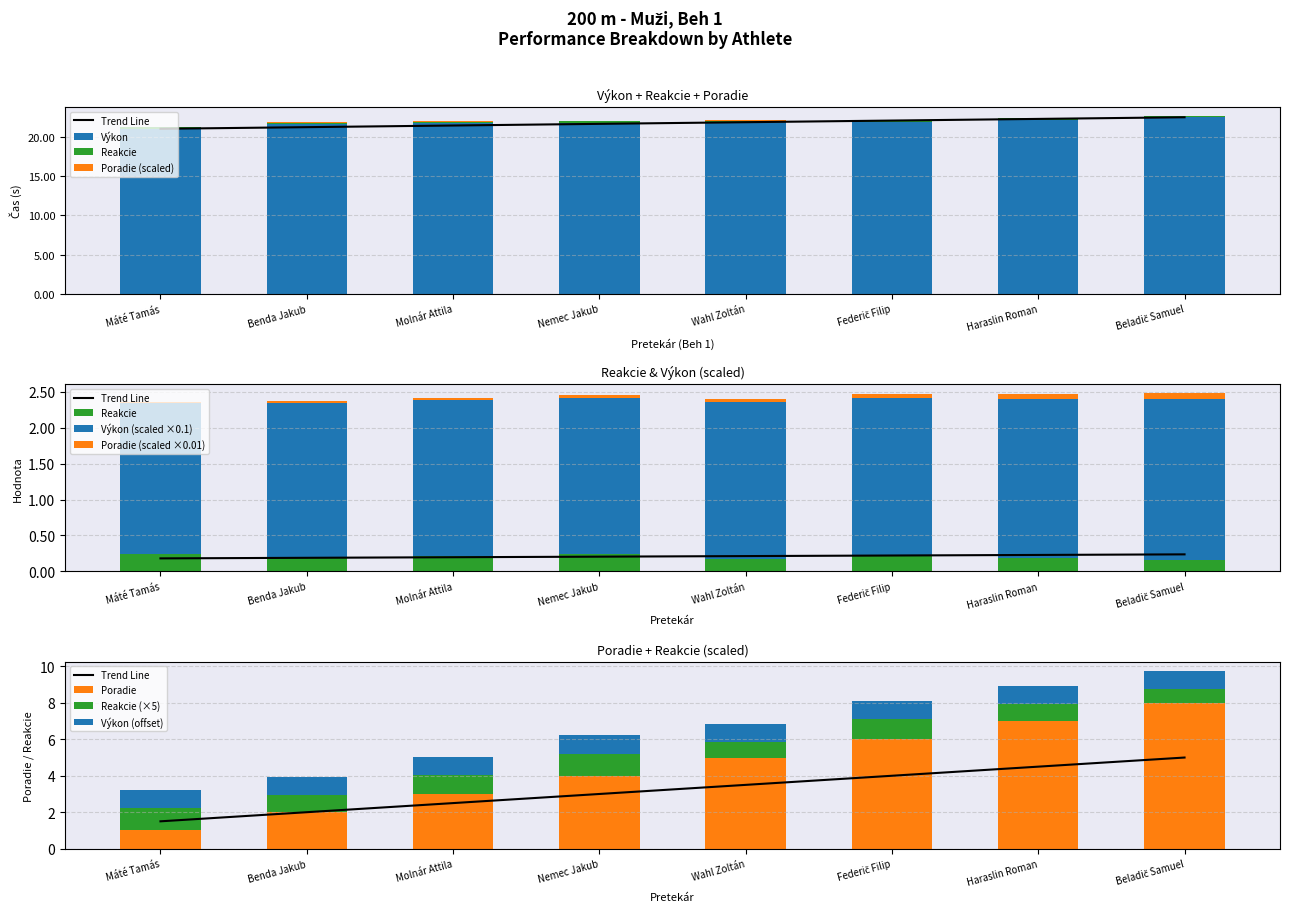

What are all the series names shown in the legend?

Výkon, Reakcie, Poradie